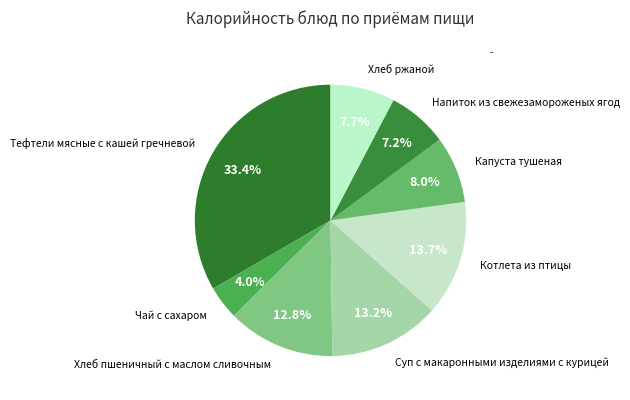

True or false: Суп с макаронными изделиями с курицей accounts for 5% of the total.

False